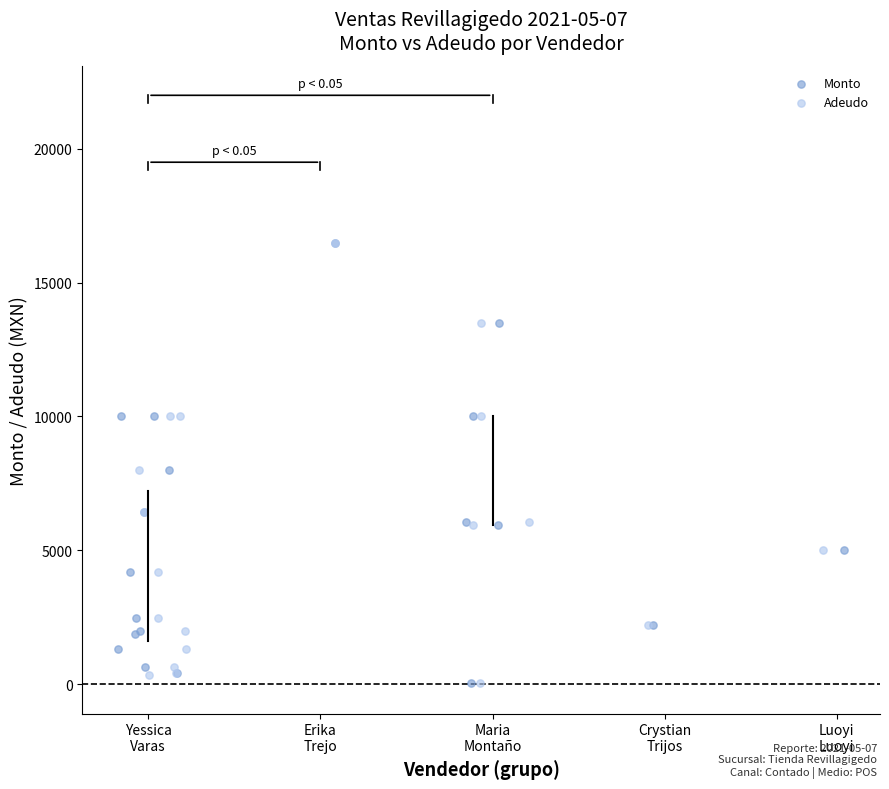

What are all the series names shown in the legend?

Monto, Adeudo